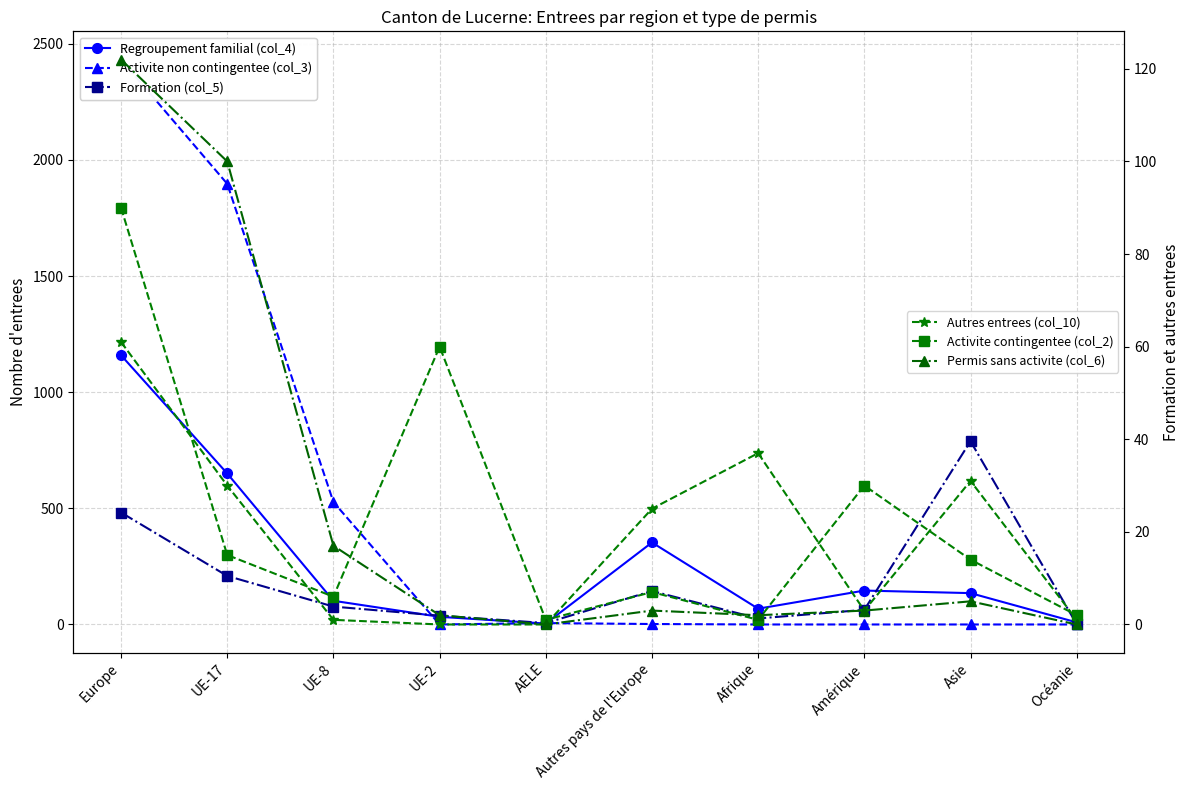

Between which two adjacent categories do Activite non contingentee (col_3) and Formation (col_5) first intersect?

UE-8 and UE-2